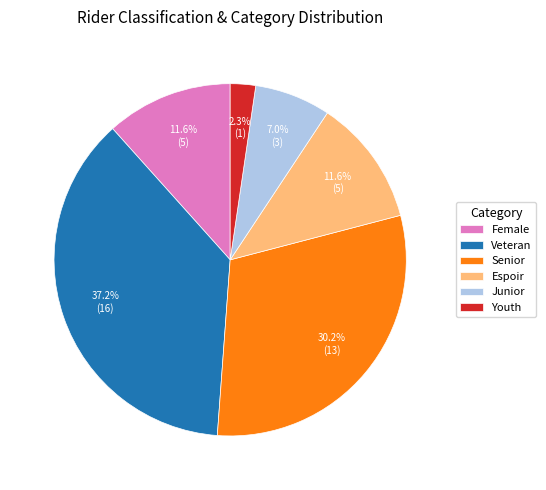

Is there any slice that represents more than half of the pie?

No